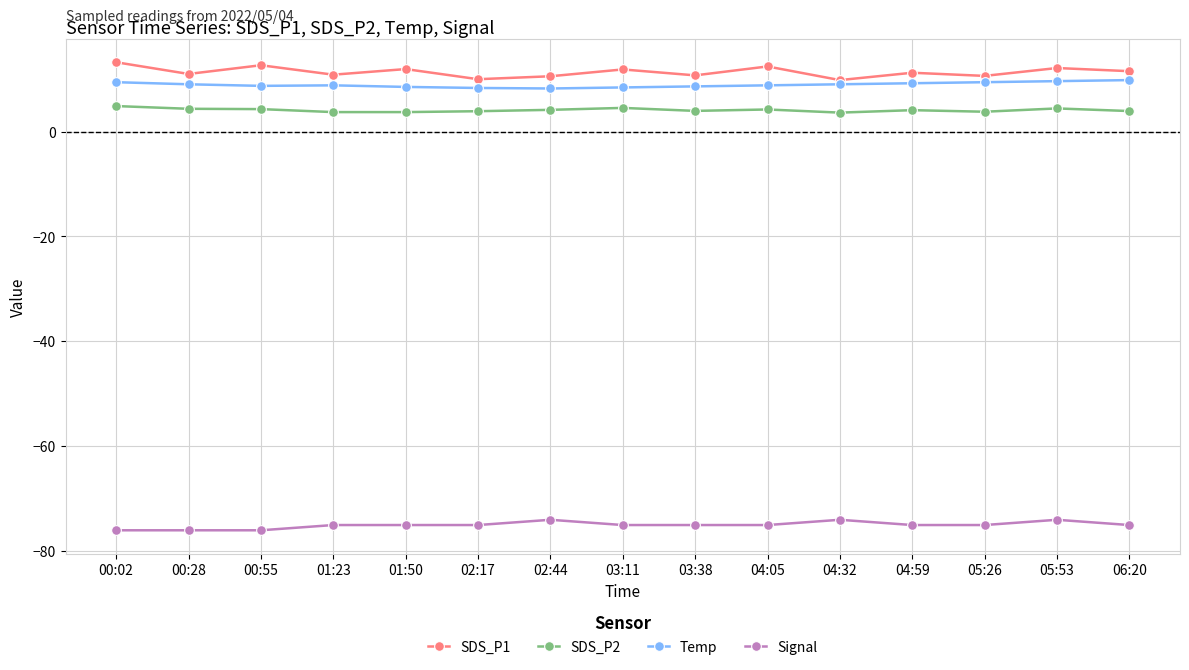

Is it true that SDS_P1 equals 10.7 at 03:38?

True